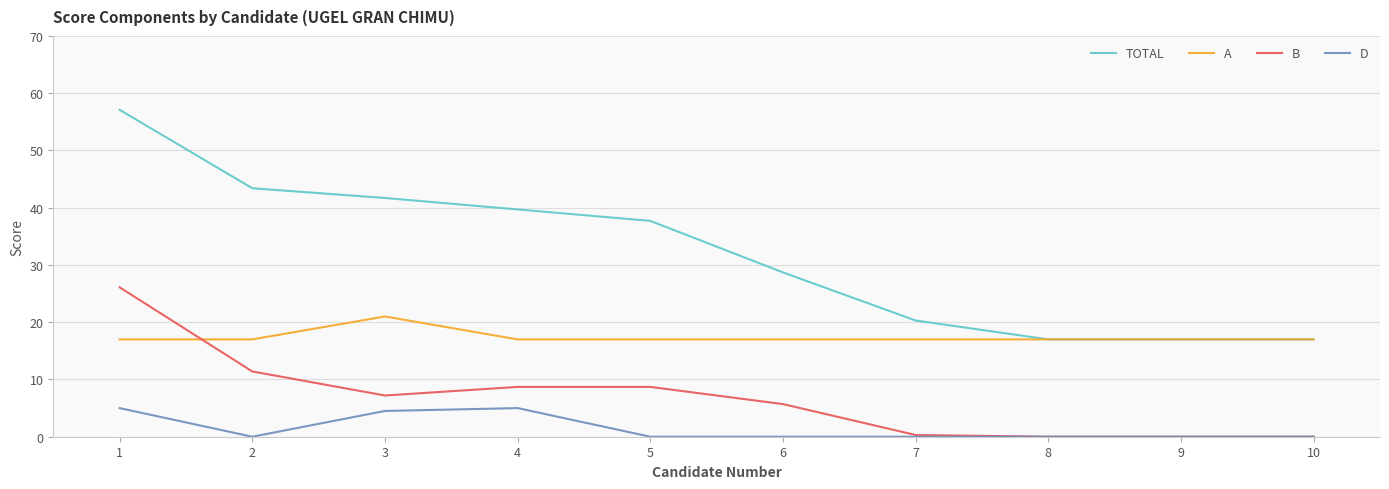

What is the sum of all B values?

68.1